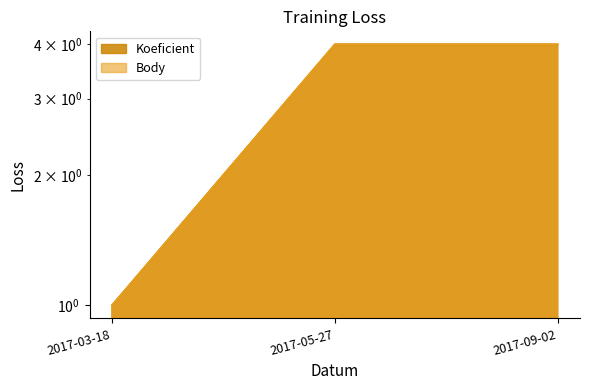

List the series in order of their peak value, highest first.

Koeficient, Body